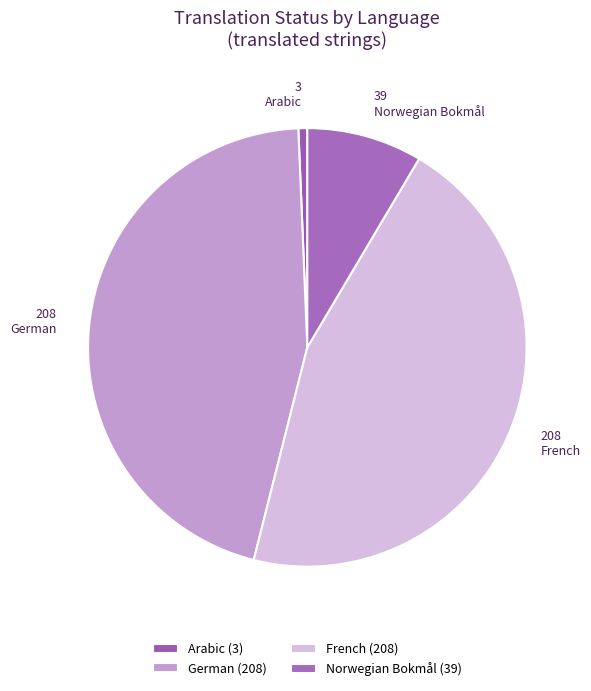

Is Norwegian Bokmål the majority of the pie?

No